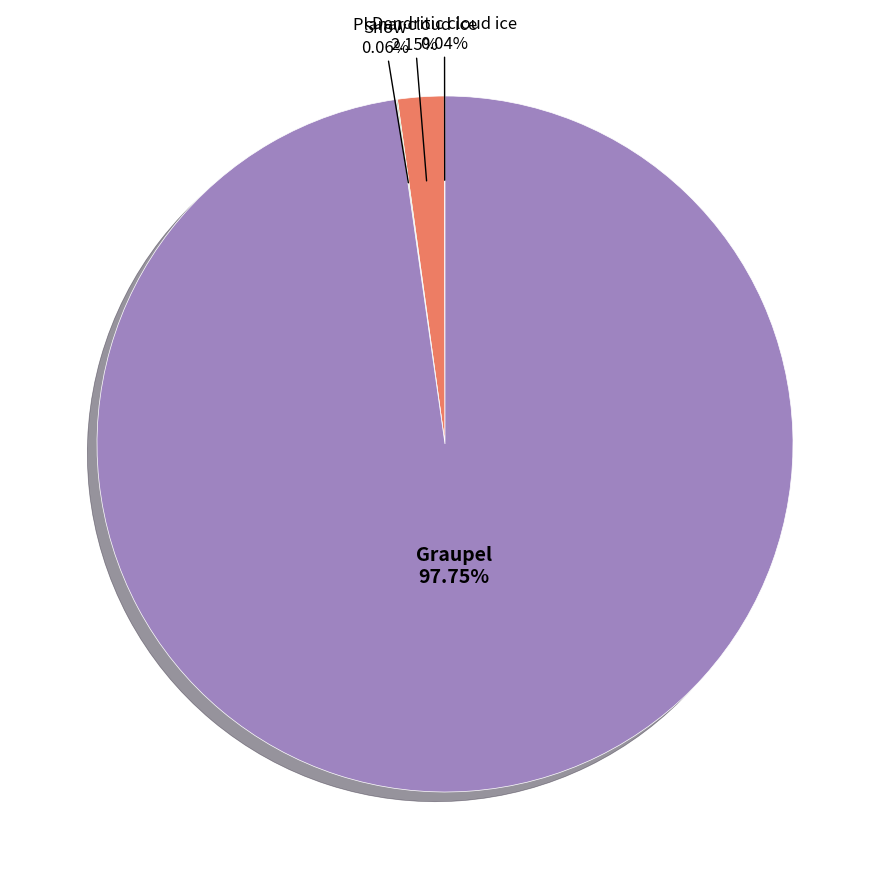

Does any single category account for the majority?

Yes